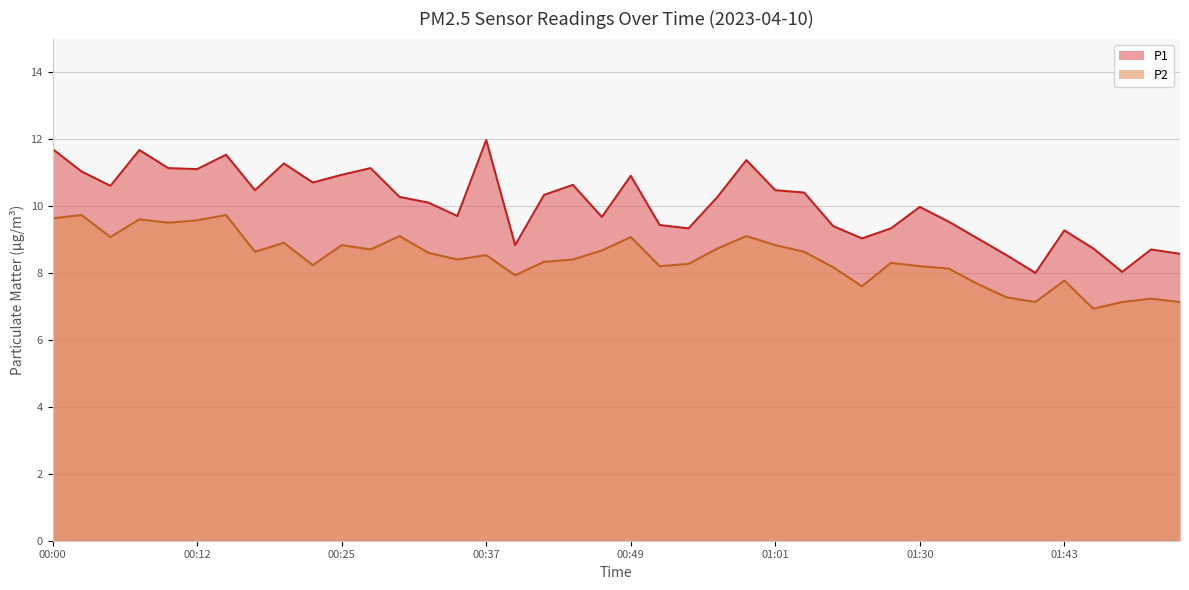

What is the label of the 15th point from the left?

00:34